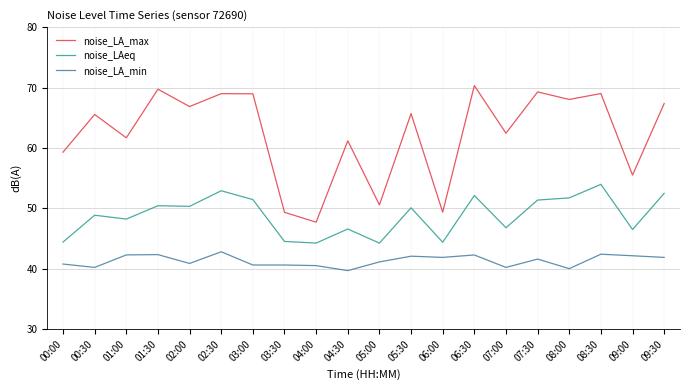

True or false: noise_LAeq and noise_LA_max intersect in this chart.

False